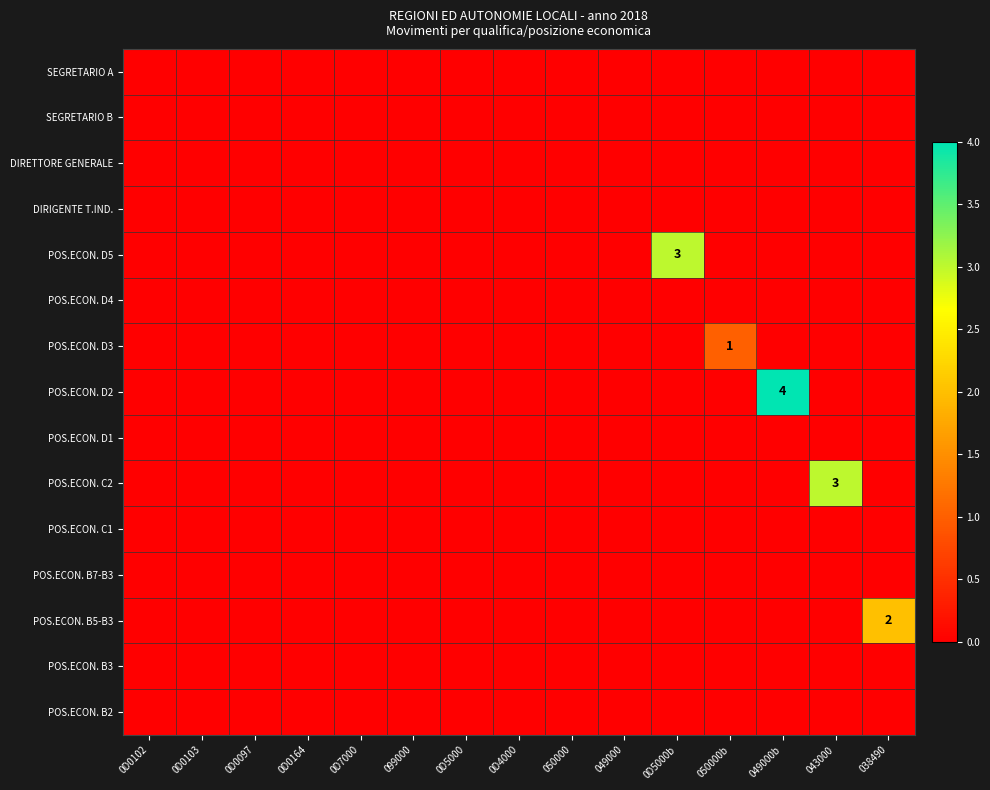

How many series are shown in this chart?

15